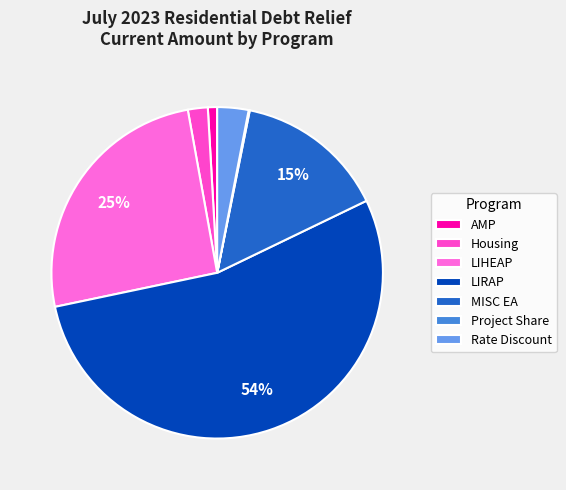

Which category has the smallest portion of the pie?

Project Share